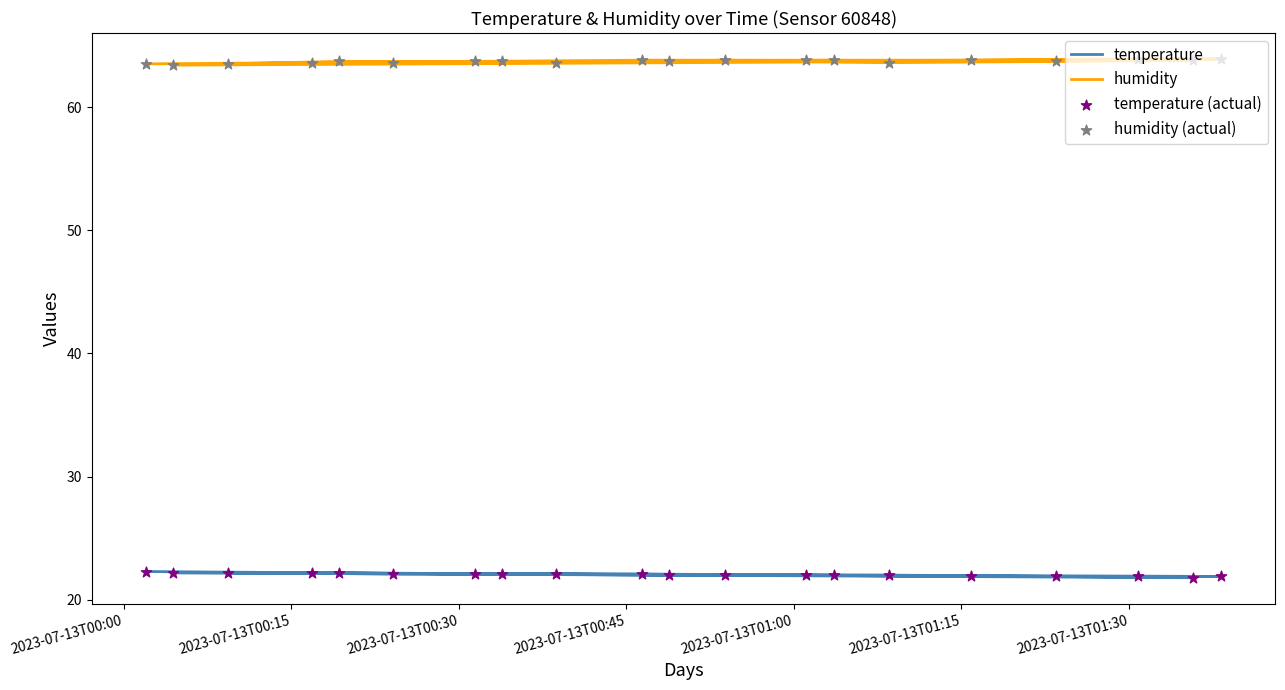

At which category is the sum across all series the highest?

2023-07-13T00:45